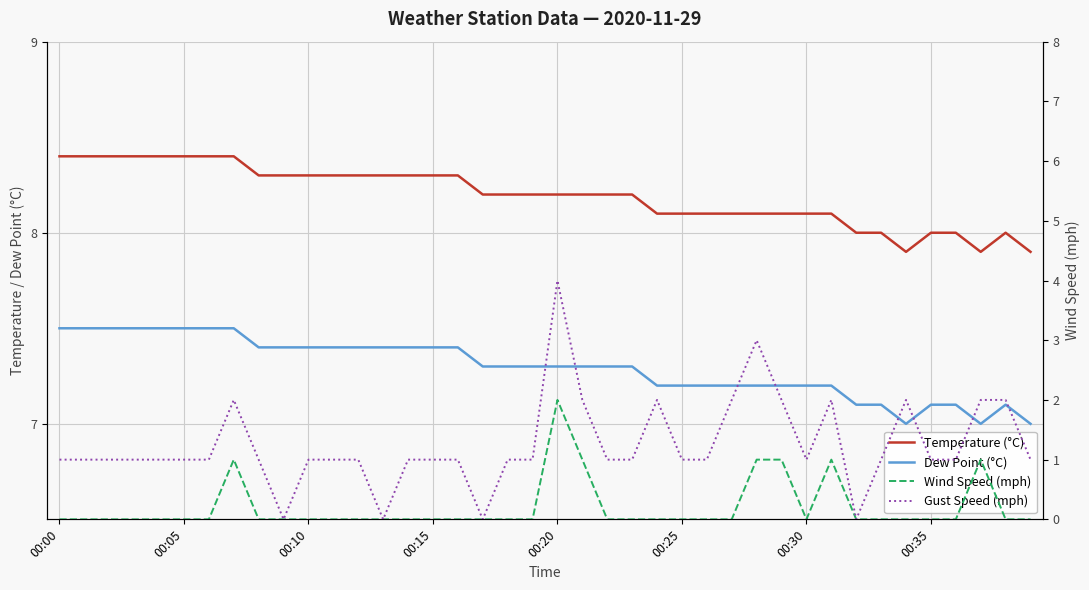

Does the chart display data point markers on the line(s)?

No